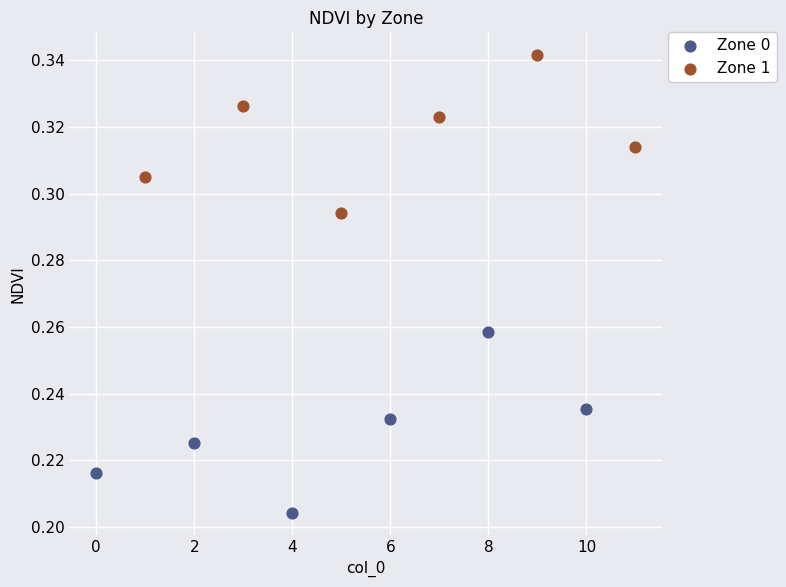

Which series reaches the minimum Y coordinate?

Zone 0